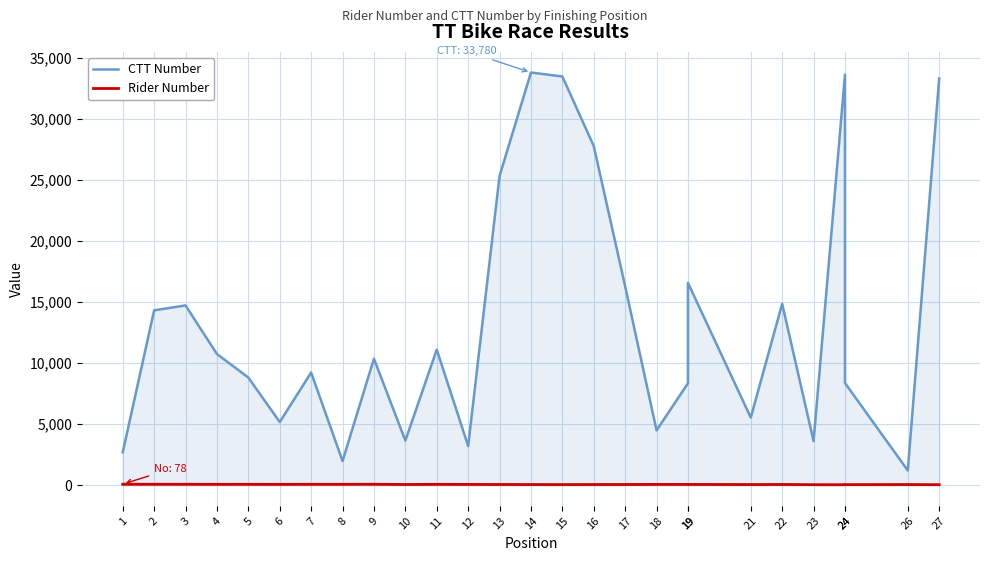

At which category does Rider Number reach its first local peak?

5